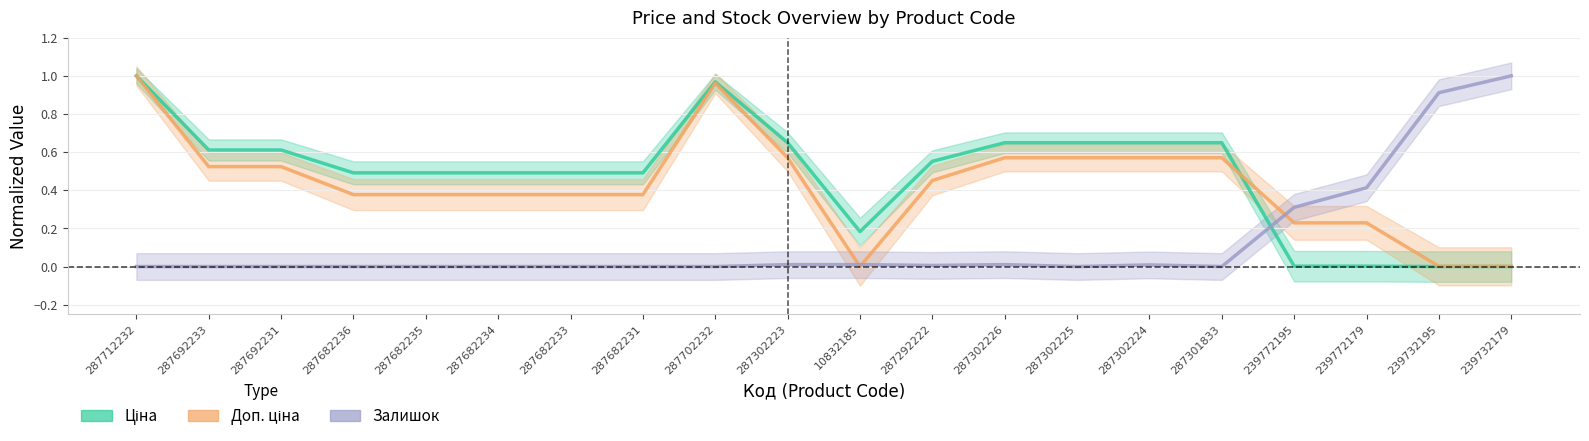

Rank the categories by Доп. ціна value from lowest to highest.

10832185, 239732195, 239732179, 239772195, 239772179, 287682236, 287682235, 287682234, 287682233, 287682231, 287292222, 287692233, 287692231, 287302223, 287302226, 287302225, 287302224, 287301833, 287702232, 287712232